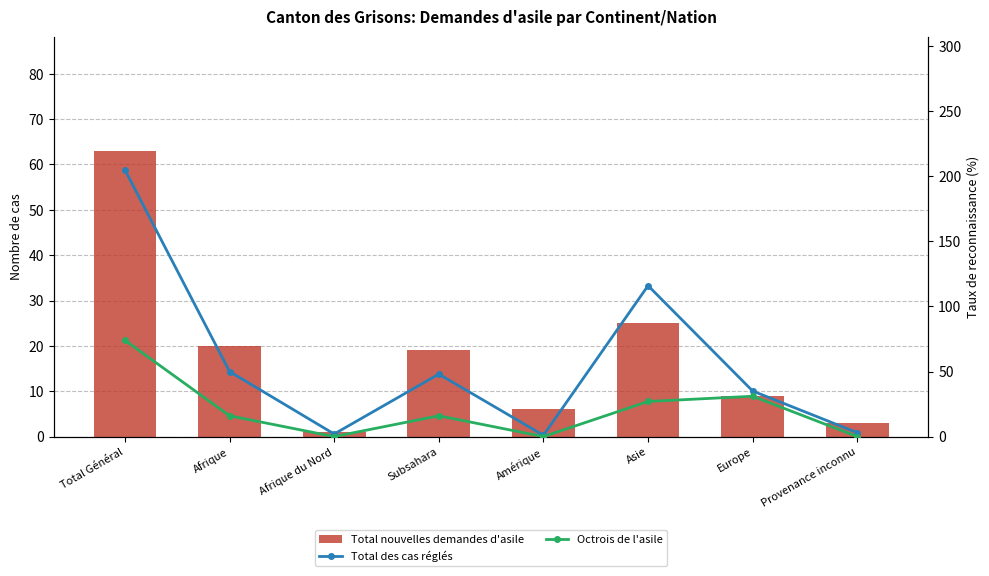

True or false: Total nouvelles demandes d'asile has a value of 20 at Afrique.

True